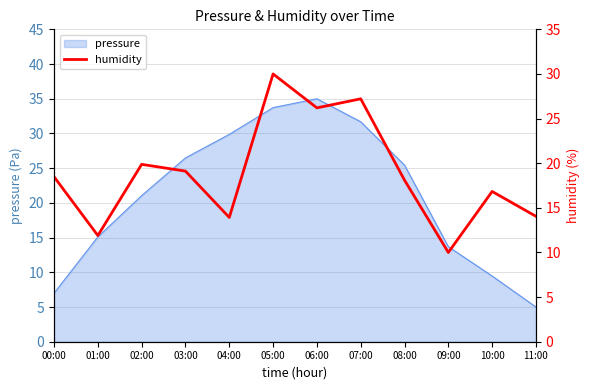

How many data points are above 18?

7